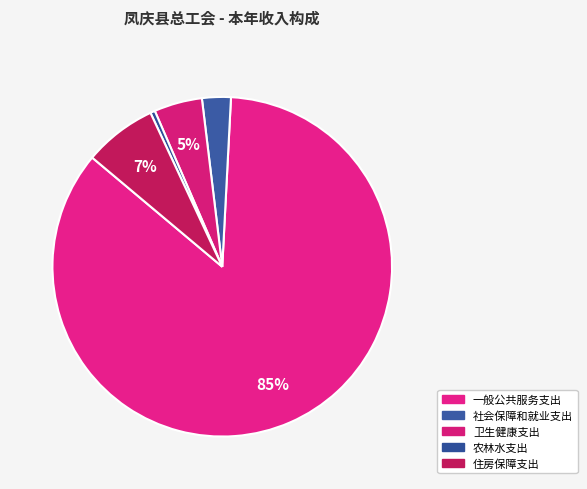

Count the number of slices in the pie.

5